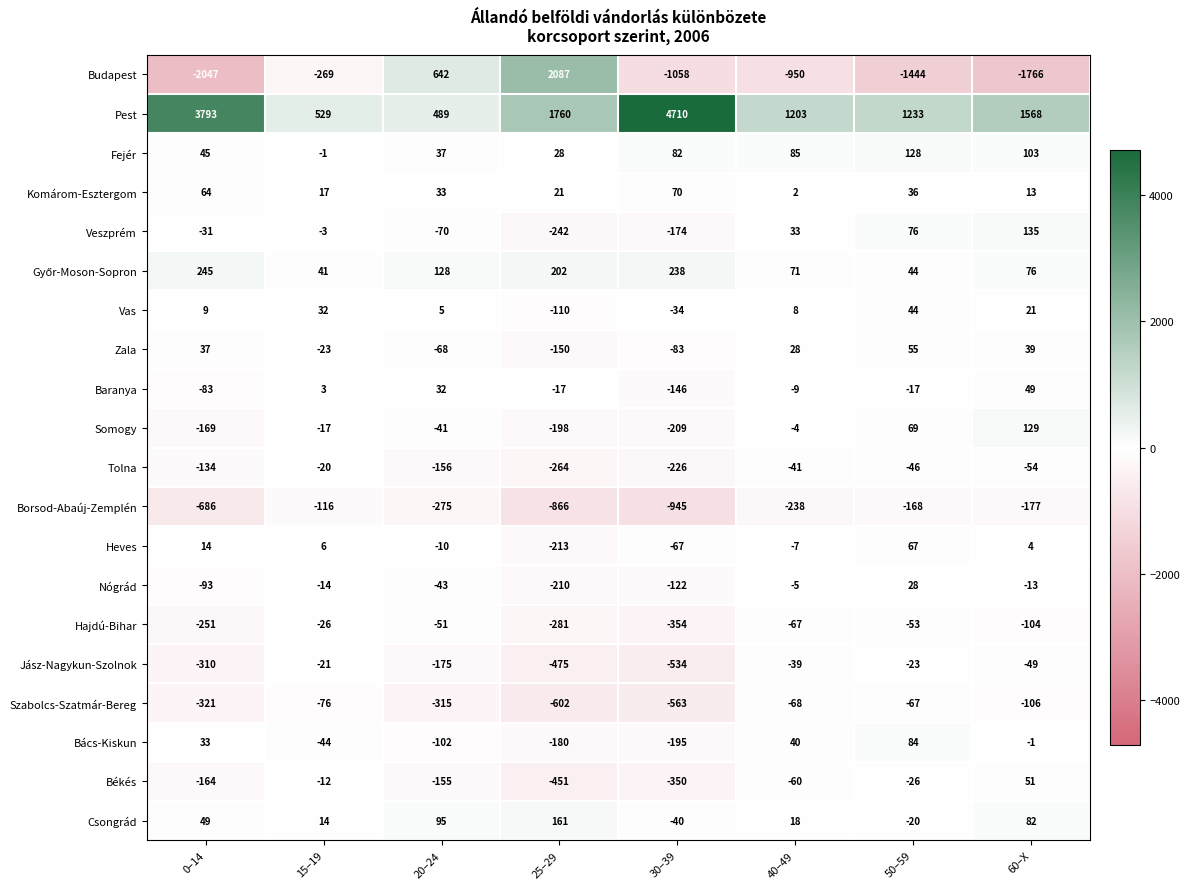

How many values in Bács-Kiskun are above zero?

3